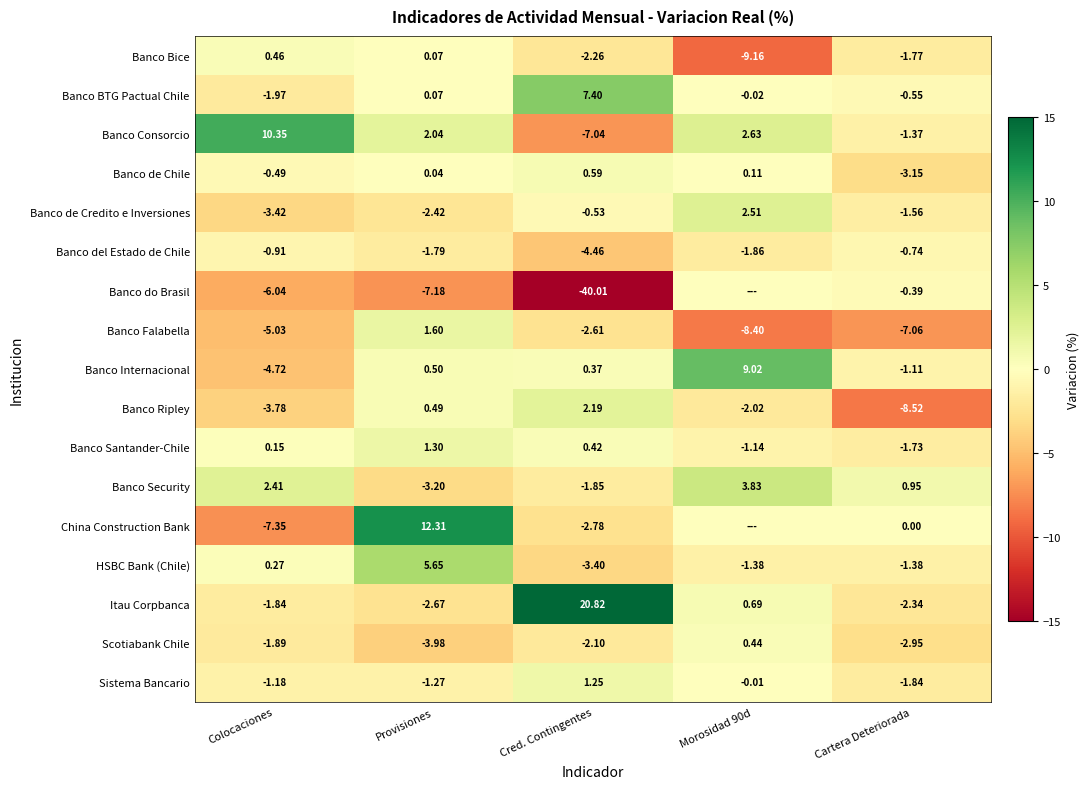

How many data points in HSBC Bank (Chile) are above -1?

2